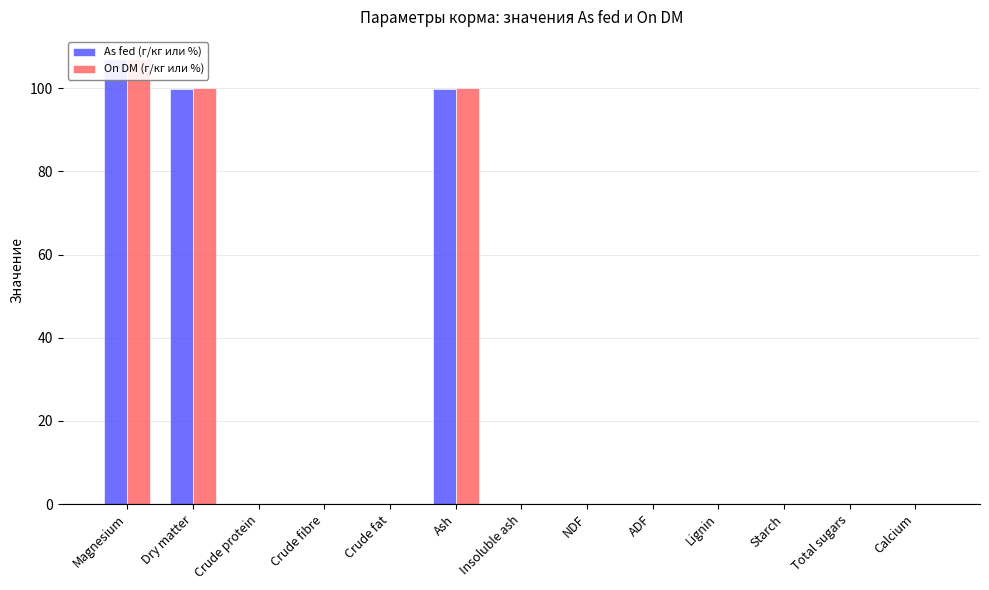

The value of On DM (г/кг или %) at Insoluble ash is 0.0. True or false?

True